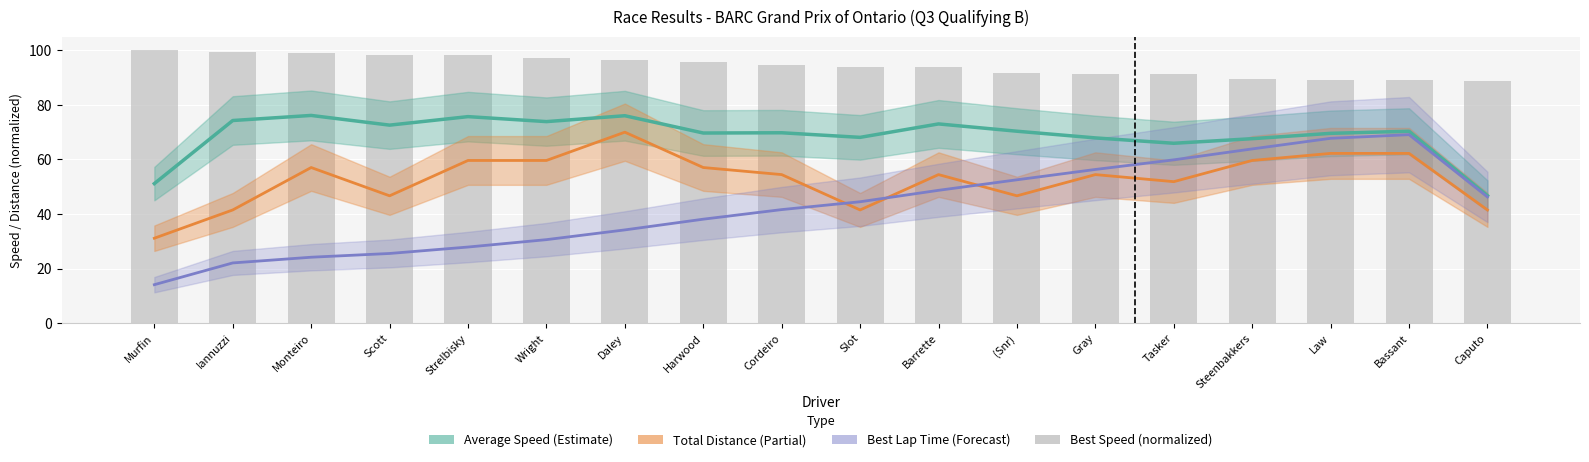

At which label does Total Distance first exceed 54?

Monteiro